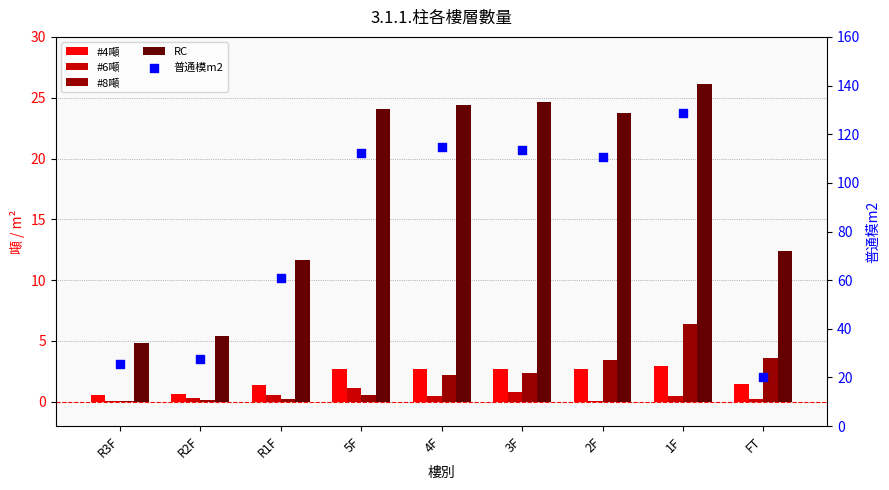

At which category is the sum across all series the highest?

1F